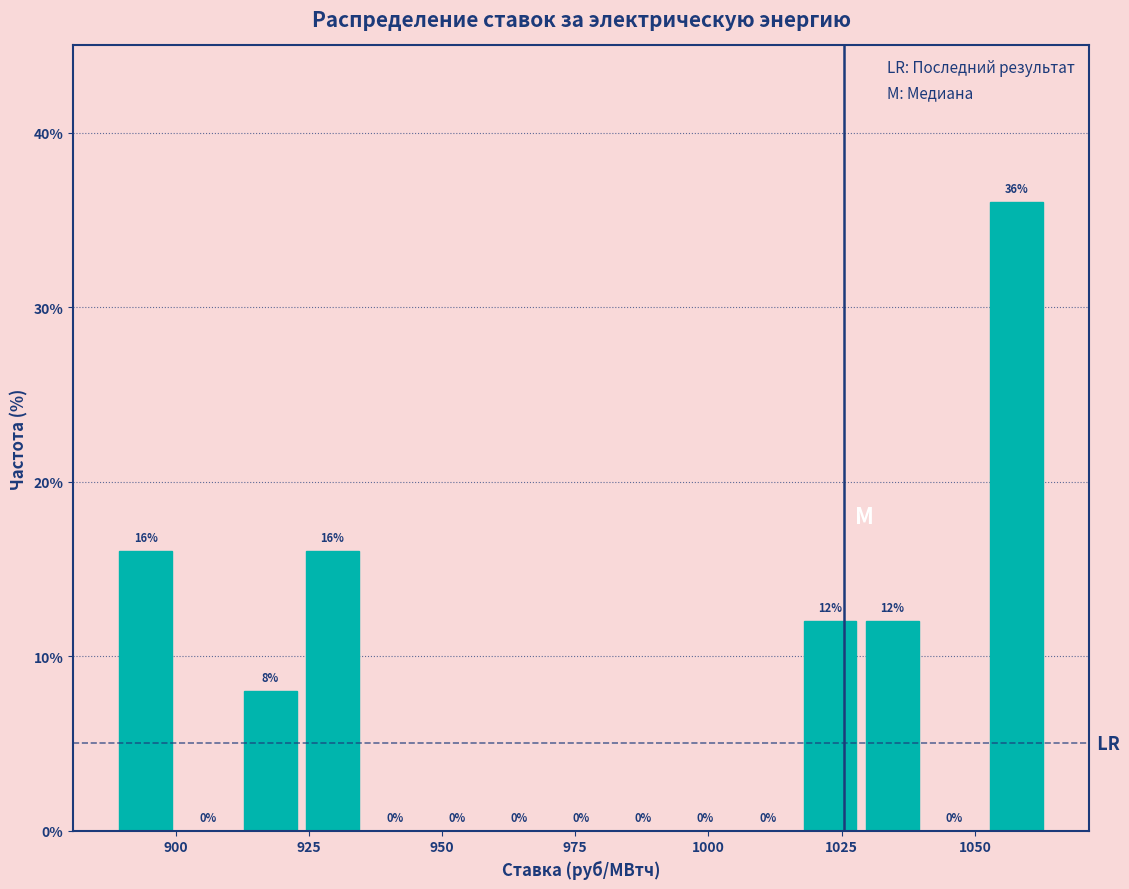

Around what value on the x-axis is the tallest bar? Give the approximate position of its centre, as read against the axis.

1060